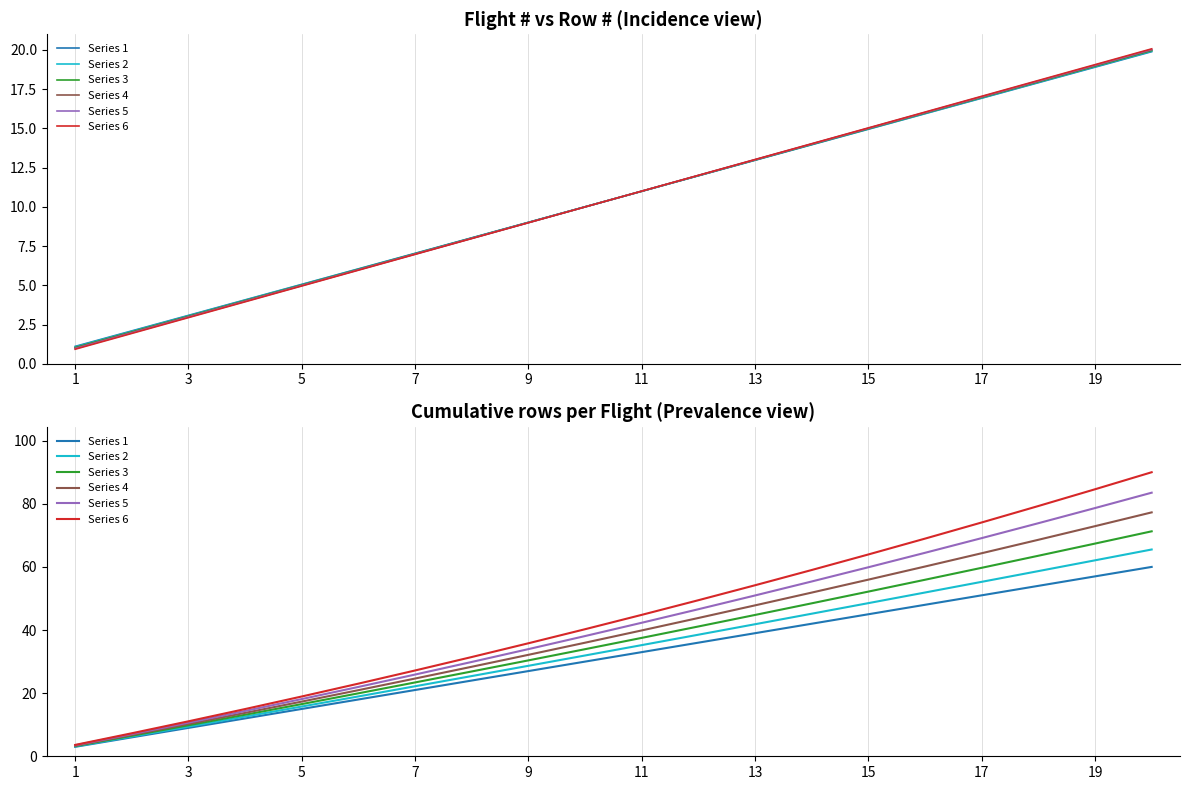

True or false: Series 1 and Series 6 cross at least once.

False